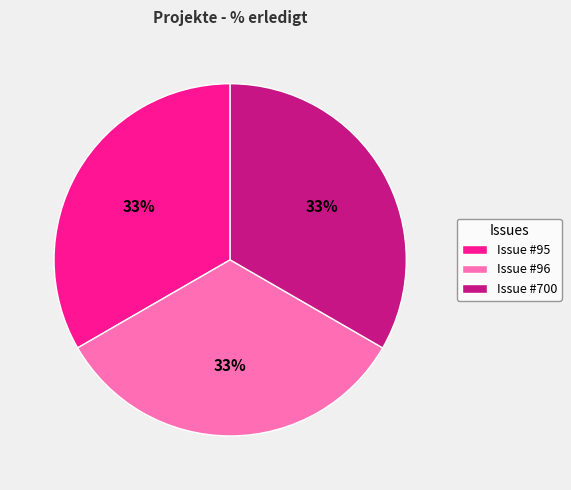

Count the number of slices in the pie.

3